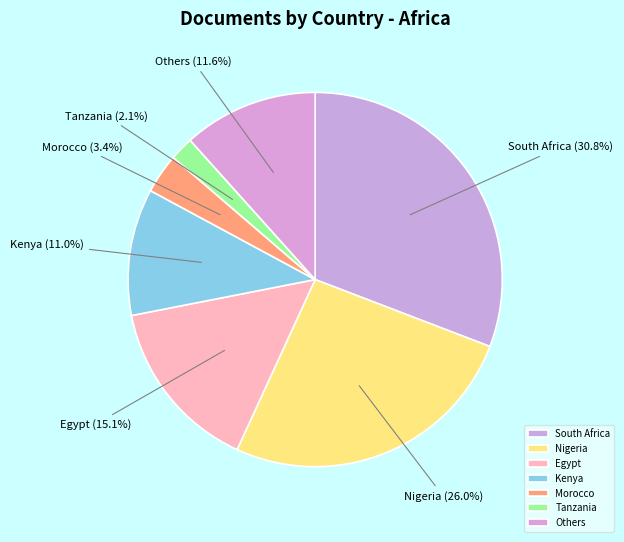

How many slices are in this pie chart?

7